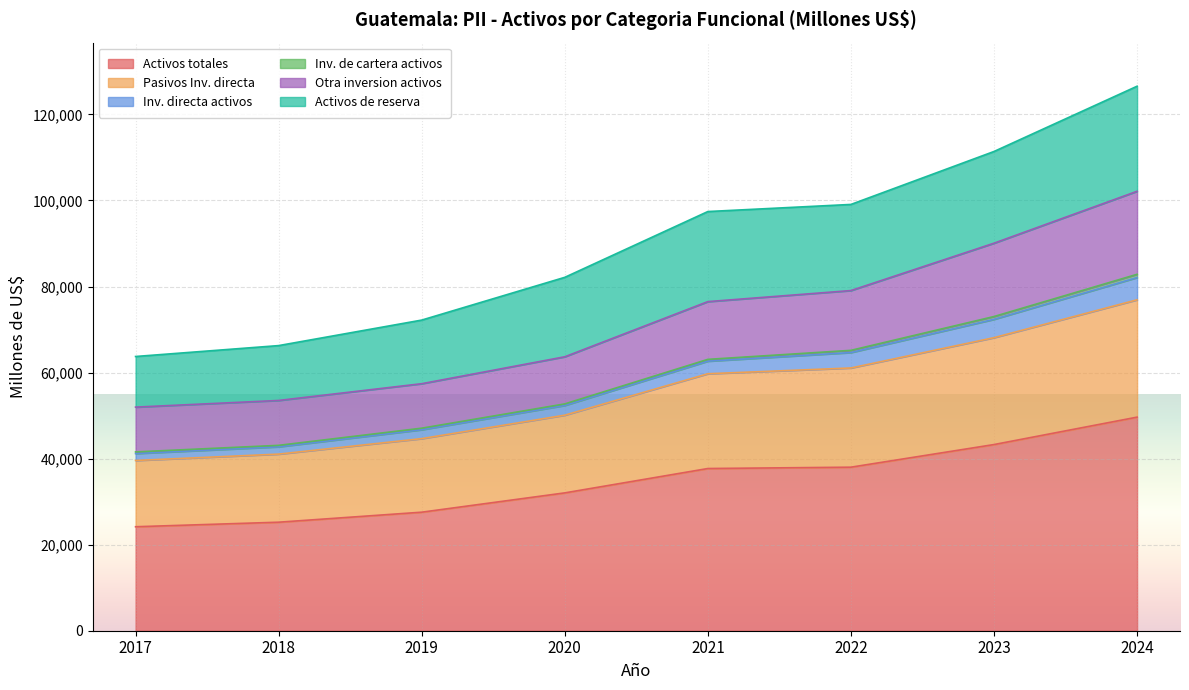

What is the spread (max minus min) of values at 2021?

38790.0